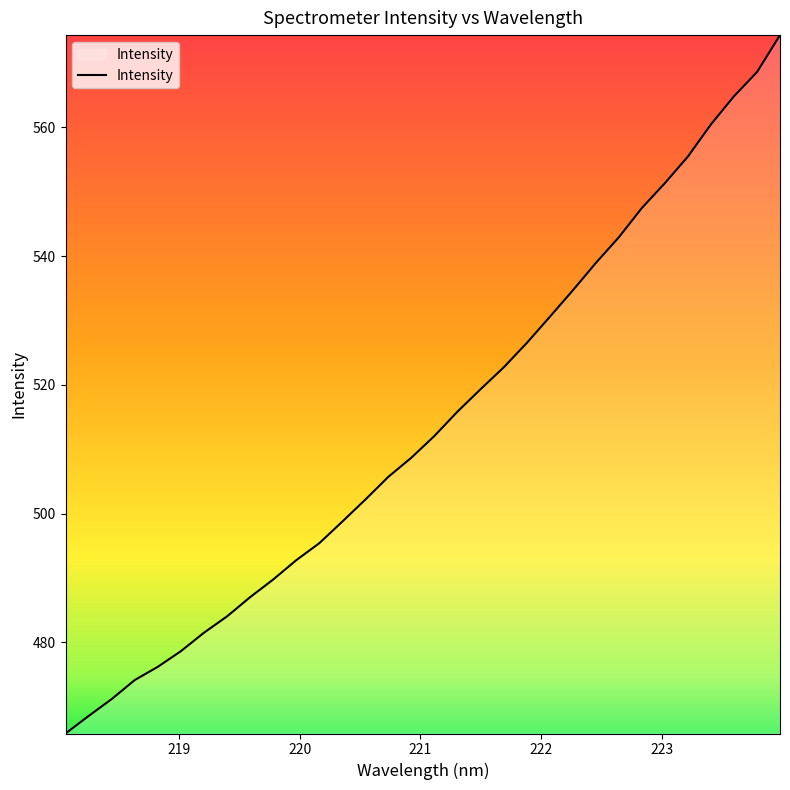

What is the smallest value displayed?

465.9